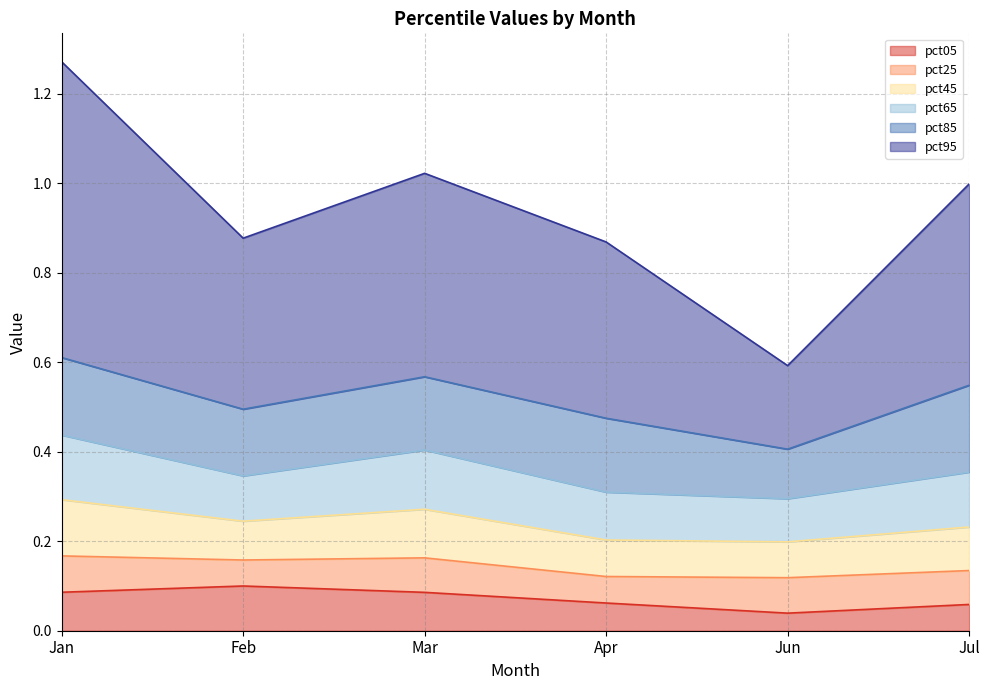

At which category is the sum across all series the highest?

Jan